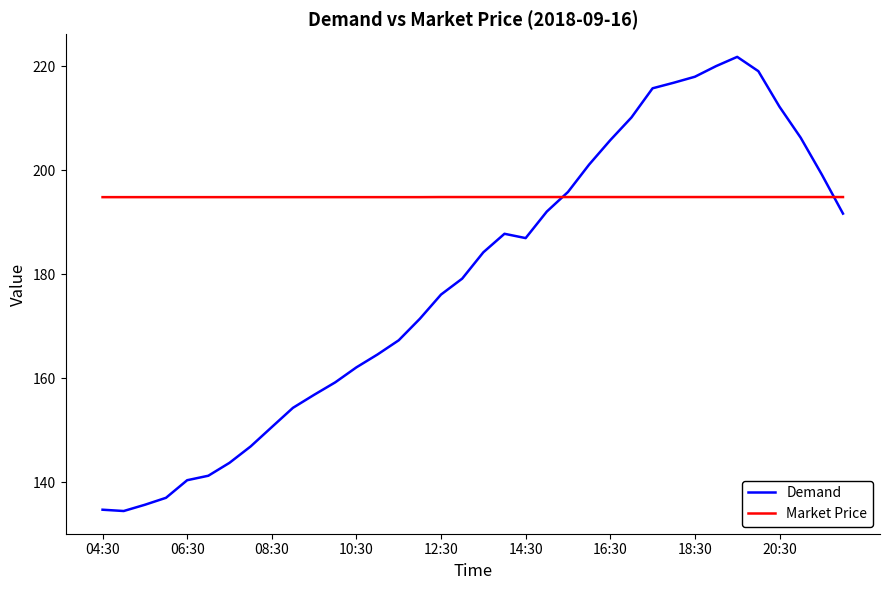

Is this an area chart (filled region under the line)?

No